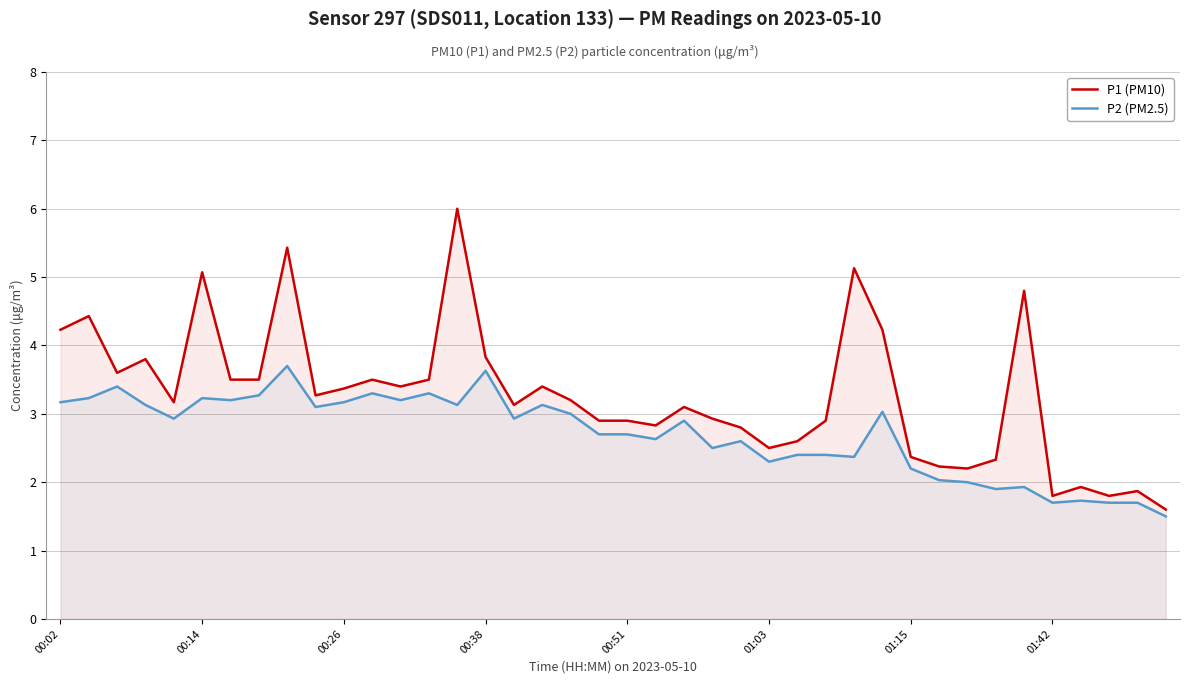

What is the greatest value displayed?

6.0